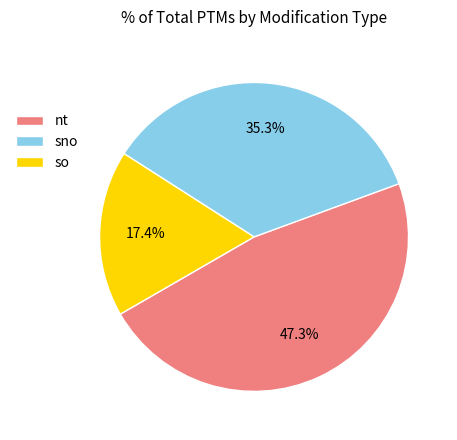

How many slices are in this pie chart?

3